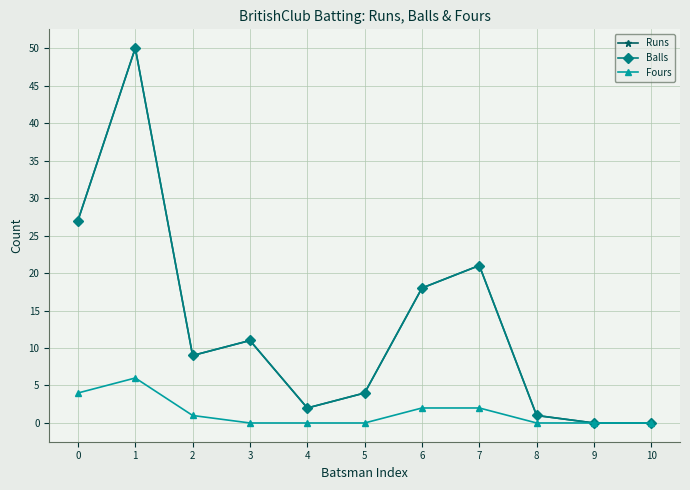

What is the average value of the Runs series?

13